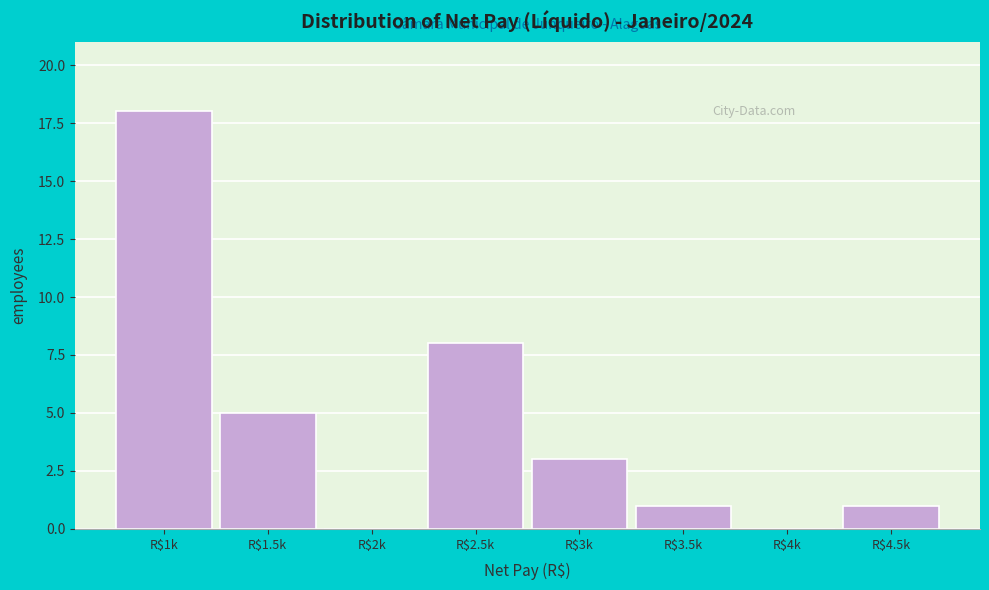

What is the sum of all values?

36